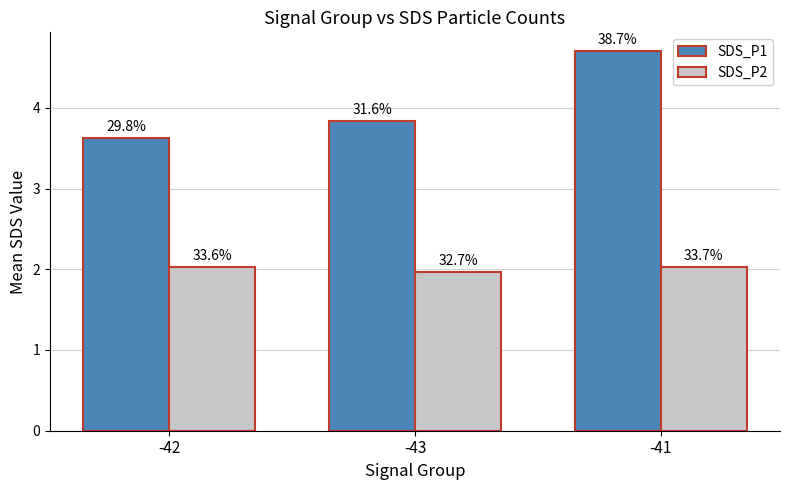

What are all the series names shown in the legend?

SDS_P1, SDS_P2